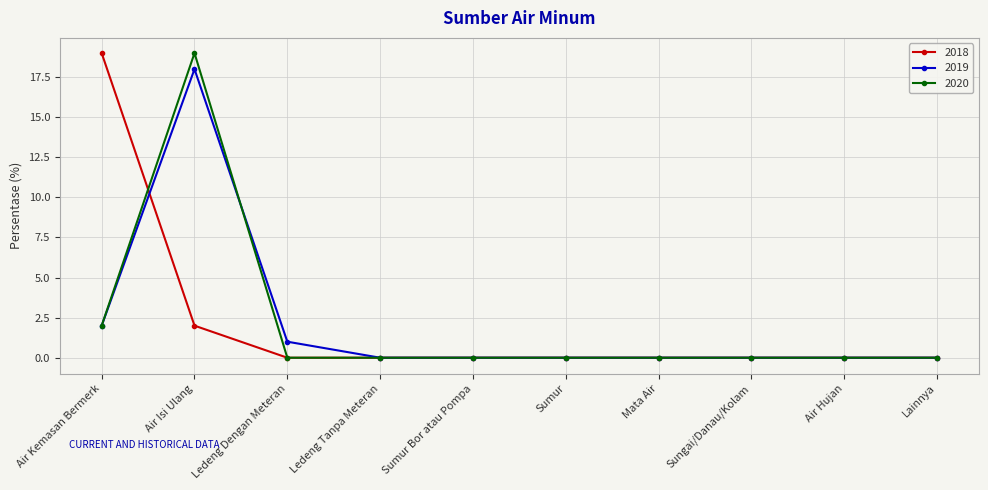

Is the value of 2020 at Air Kemasan Bermerk greater than the value of 2018 at Air Kemasan Bermerk?

No